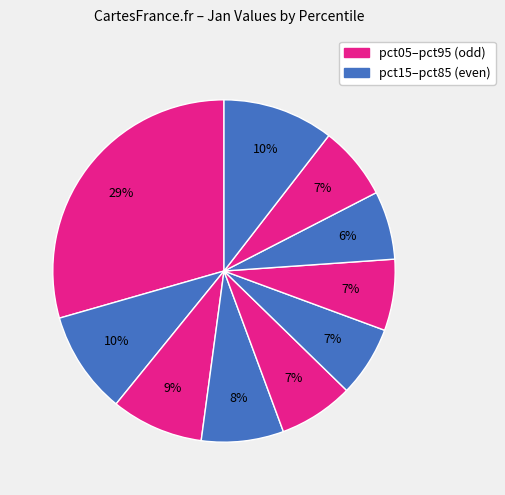

Count the number of slices in the pie.

10